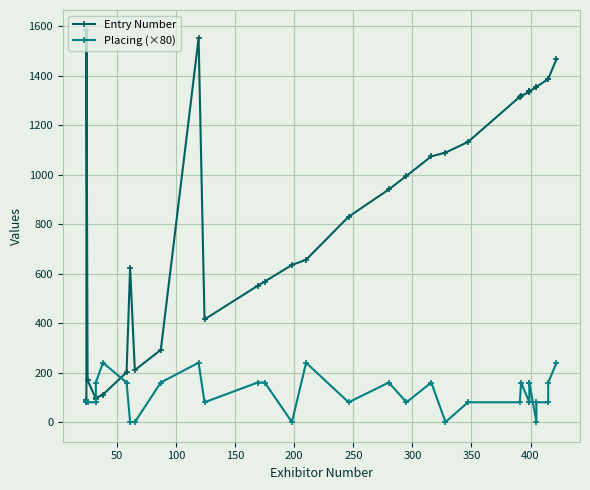

How many interior local valleys does the Entry Number series have?

3